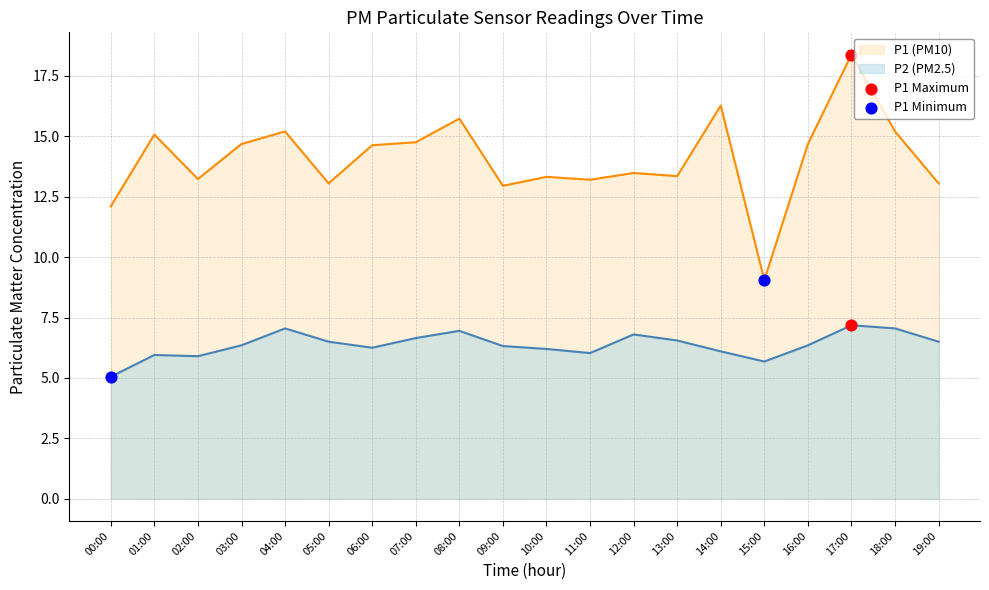

Which series has the largest total across all categories?

P1 (PM10)